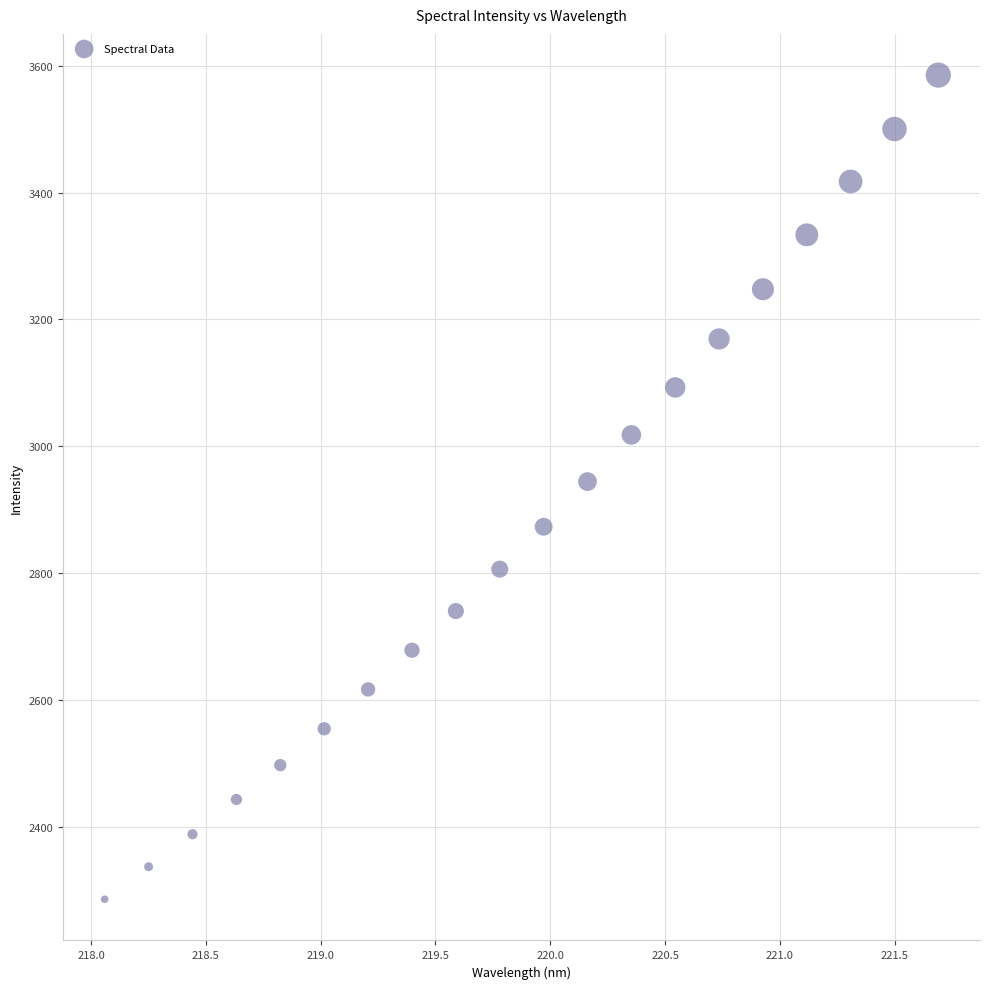

What is the range of Y values (max minus min)?

1299.0